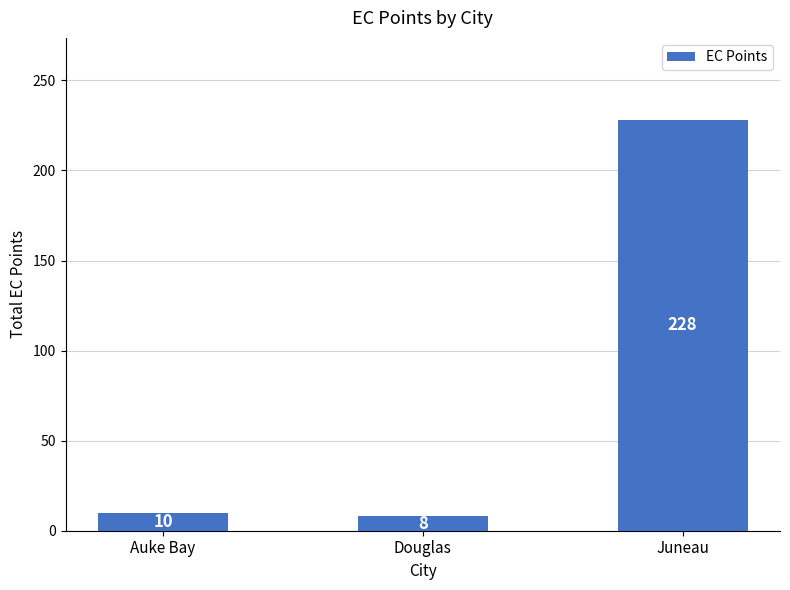

What is the value of the 2nd bar from the left?

8